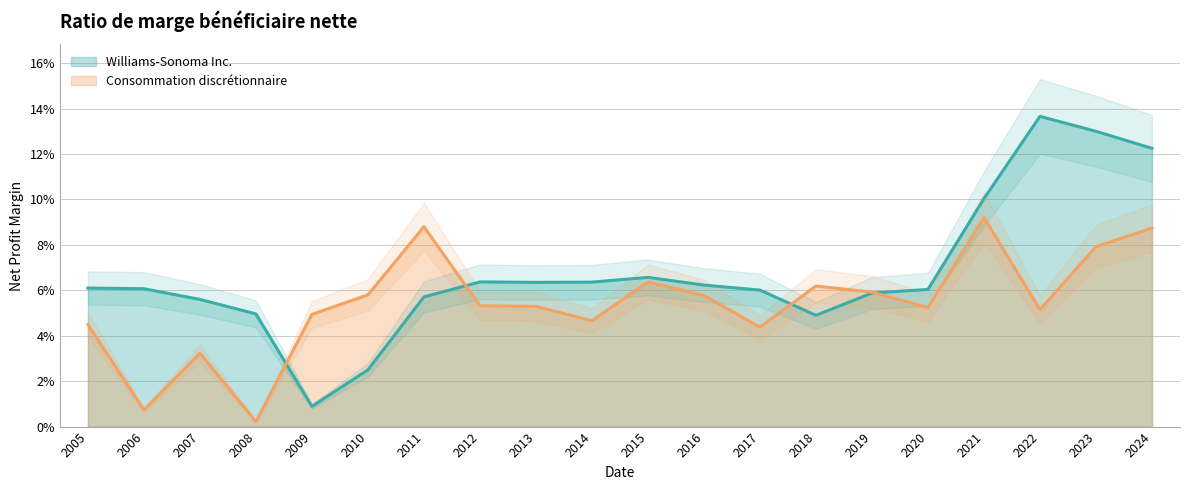

Which category has the highest value across all series?

2022